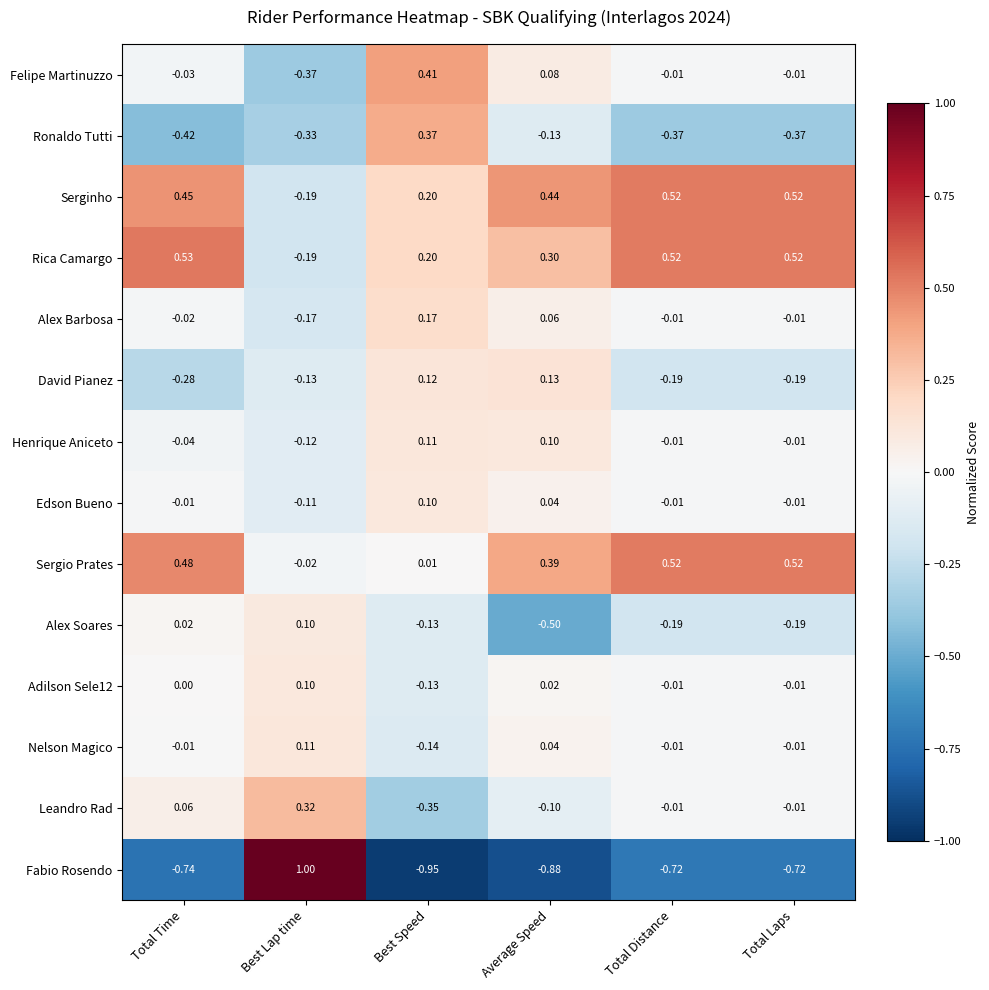

Where is Serginho nearest to the value 0?

Best Lap time